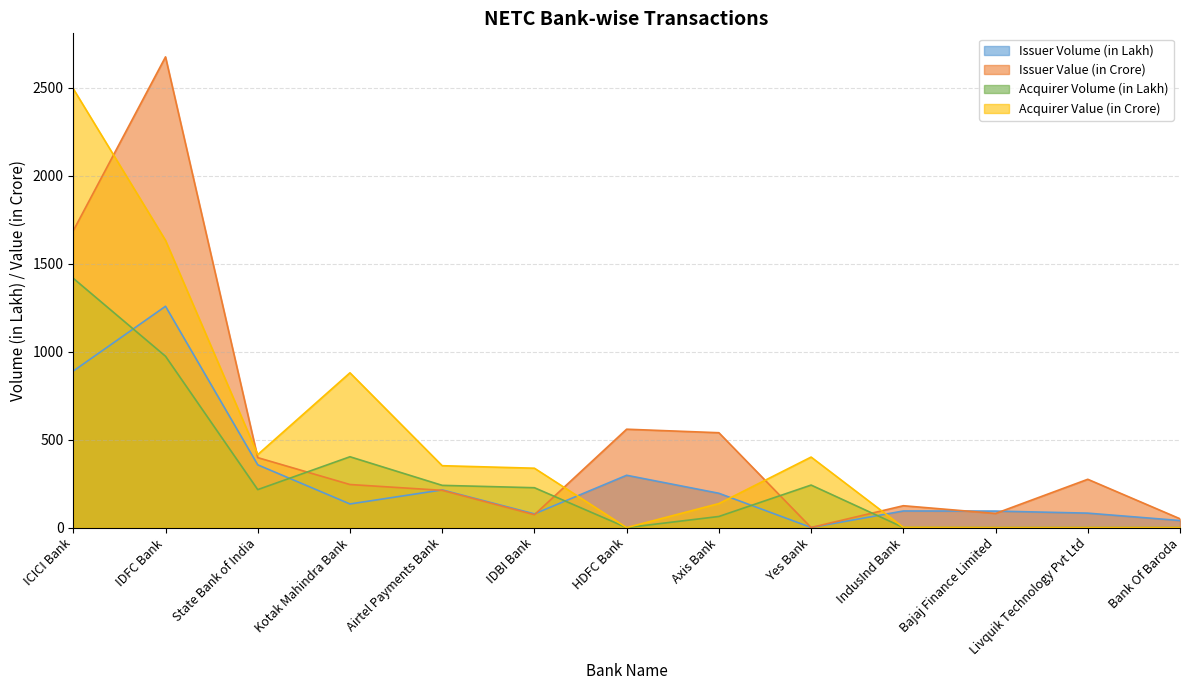

At which category is the sum across all series the highest?

IDFC Bank